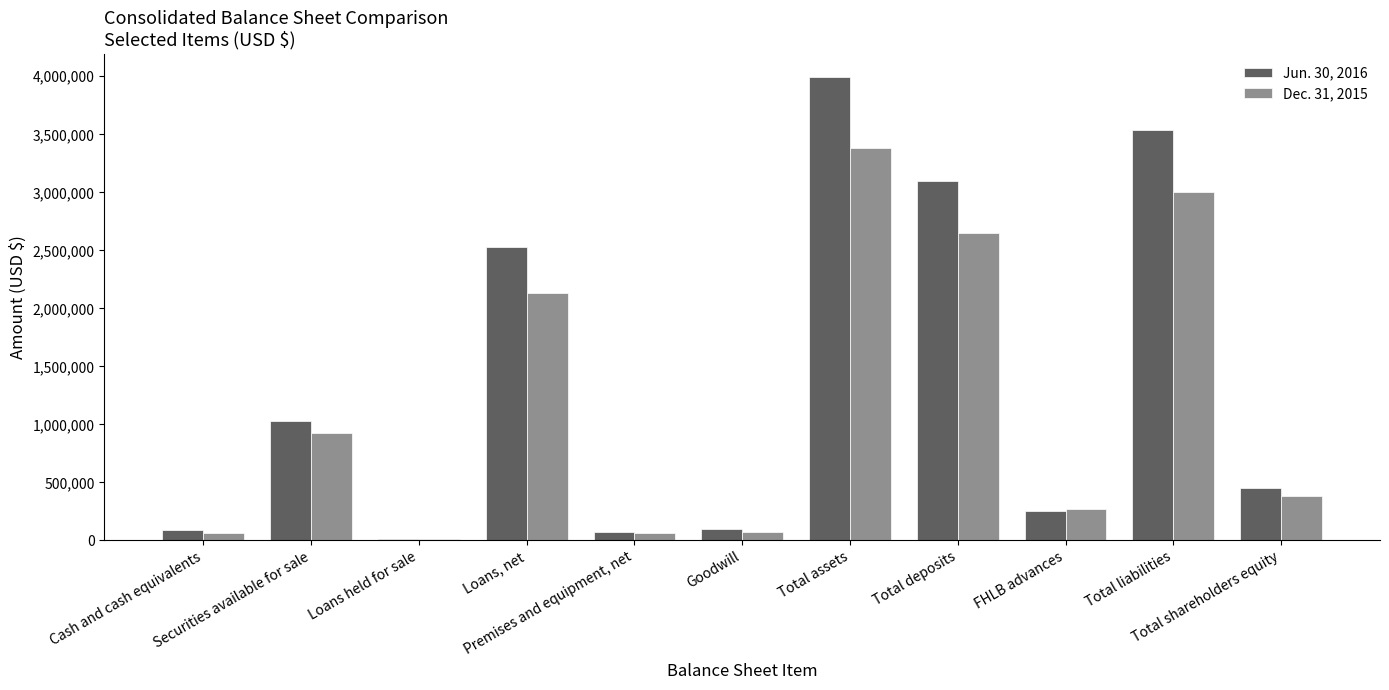

How many groups of bars are there?

11